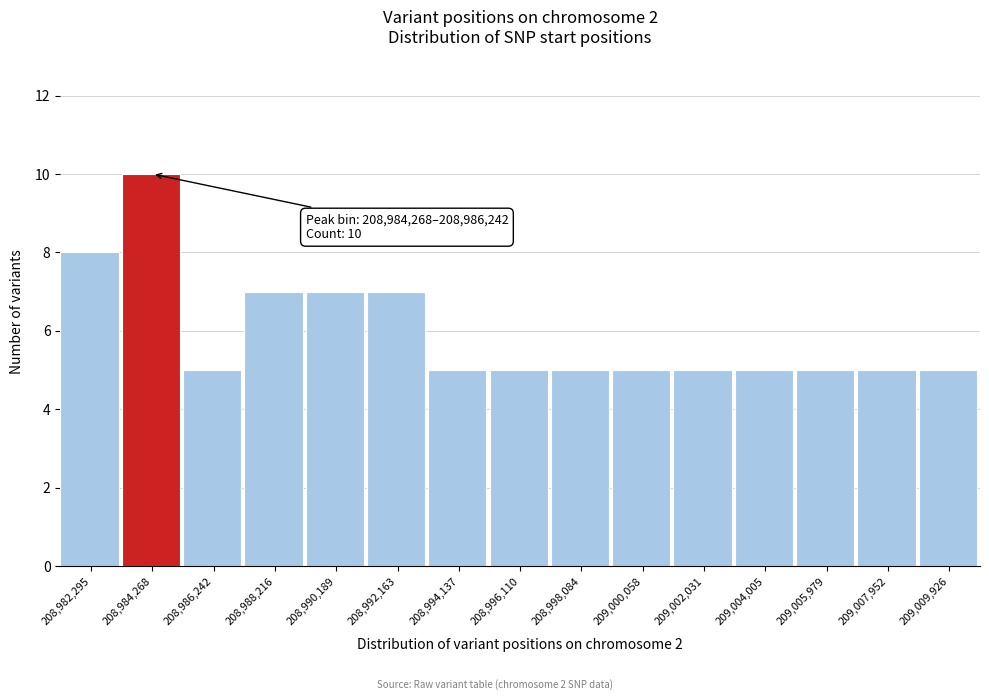

Reading left to right, transcribe all the data shown in this chart.

8	10	5	7	7	7	5	5	5	5	5	5	5	5	5